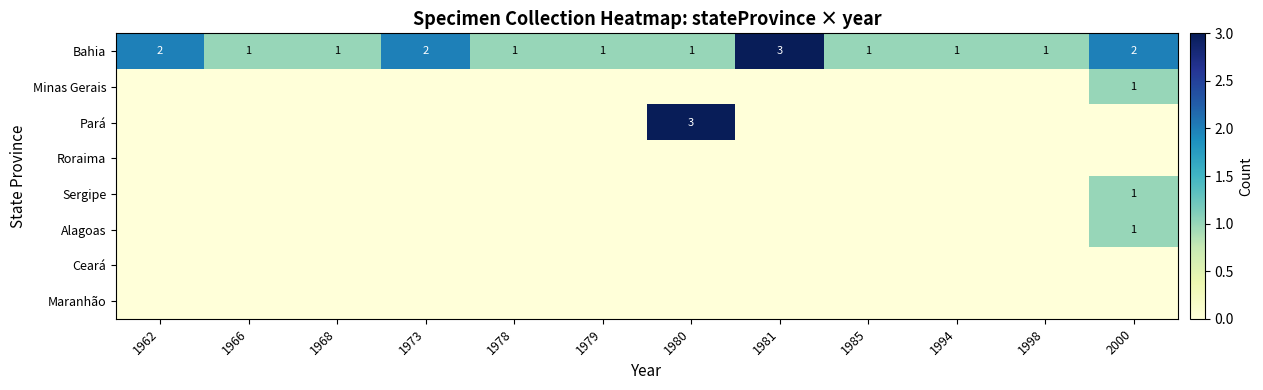

Which series changed the most between 1973 and 1979?

Bahia